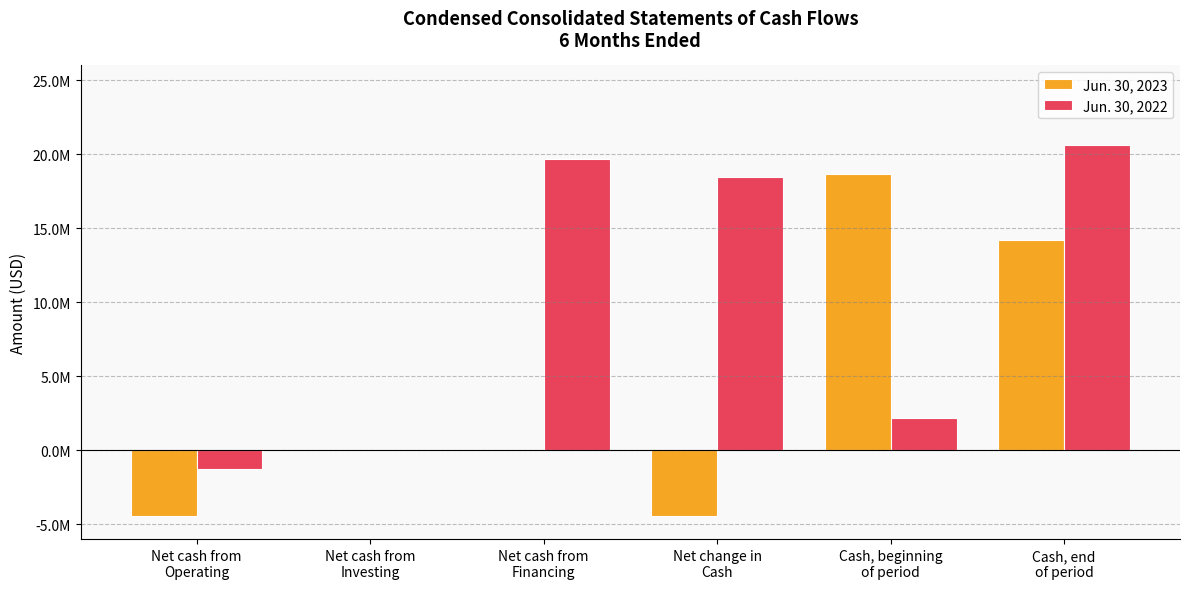

What are all the series names shown in the legend?

Jun. 30, 2023, Jun. 30, 2022